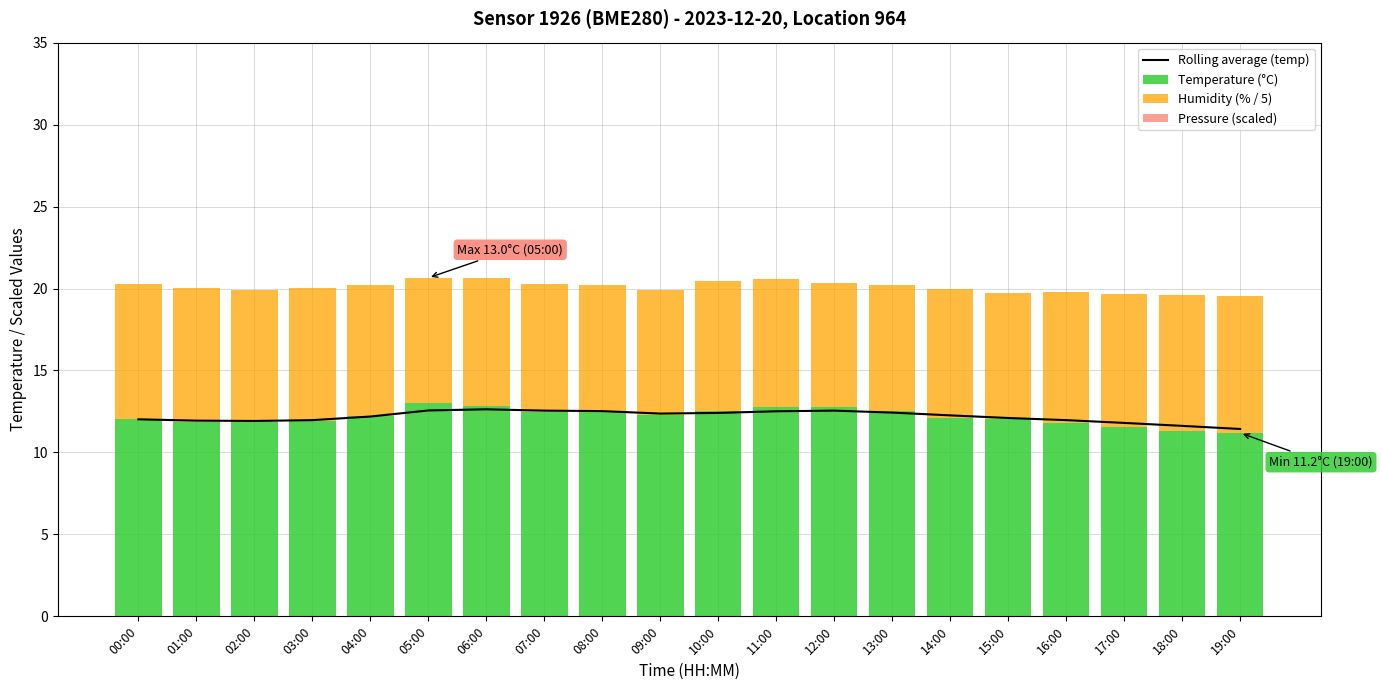

Is the value of Temperature (°C) at 19:00 greater than the value of Humidity (% / 5) at 06:00?

Yes